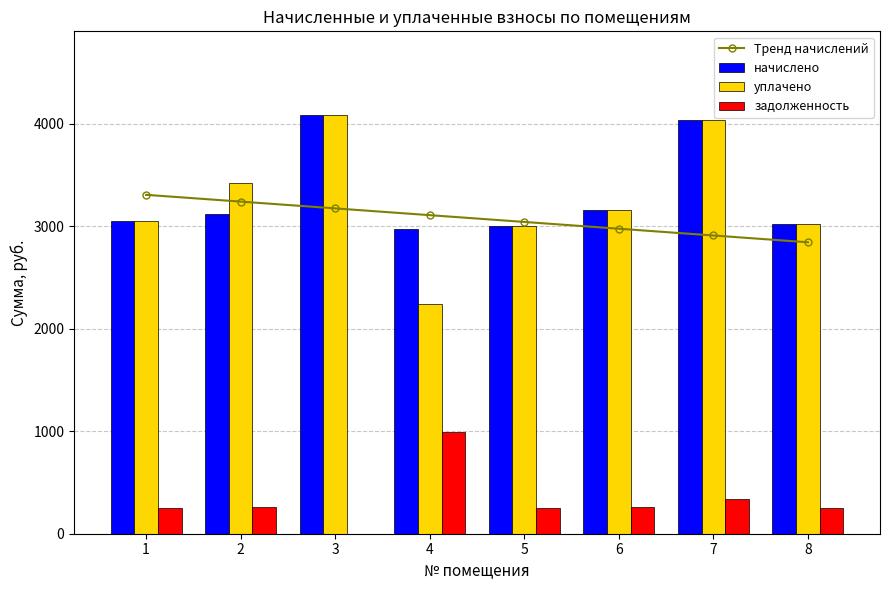

At which label is начислено closest to 3528?

6